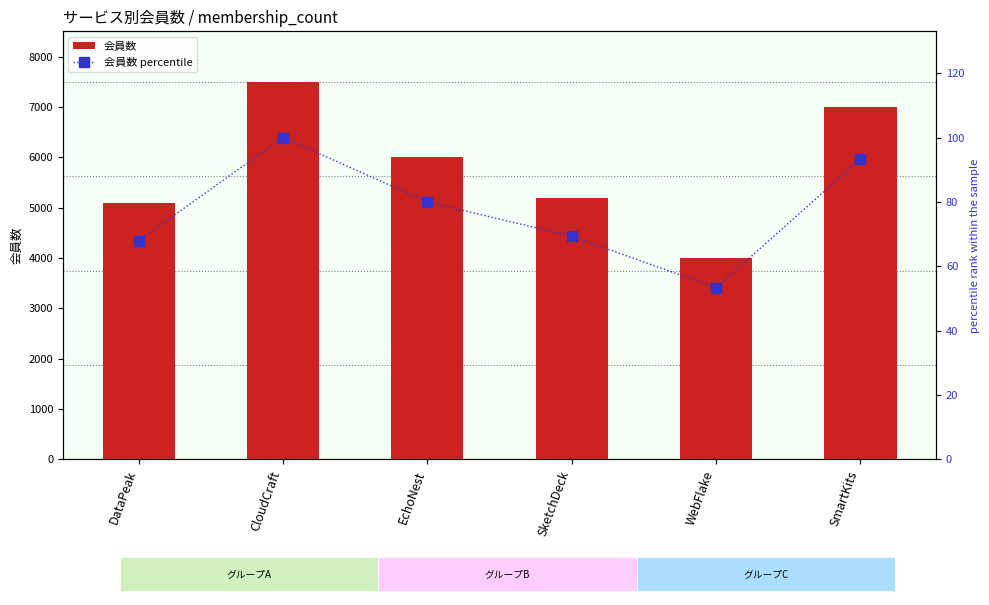

Which category has the lowest value in the 会員数 series?

WebFlake